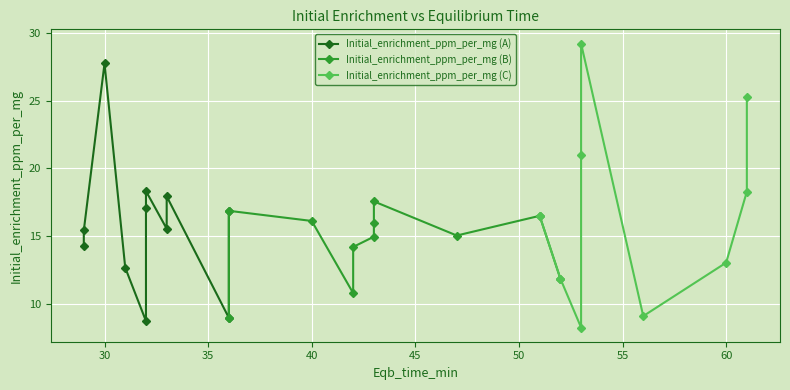

What is the minimum value shown in the chart?

8.3